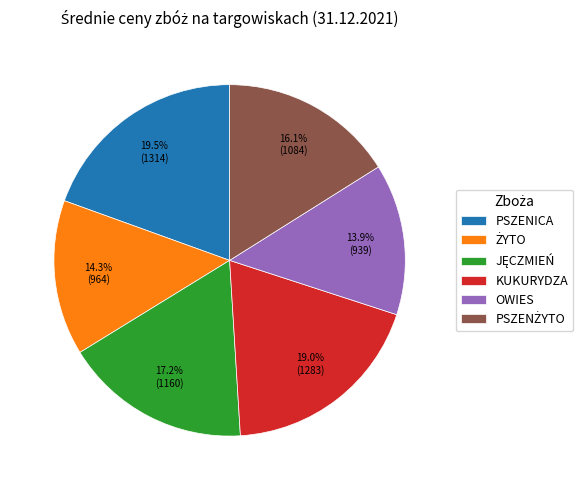

Does any single category account for the majority?

No